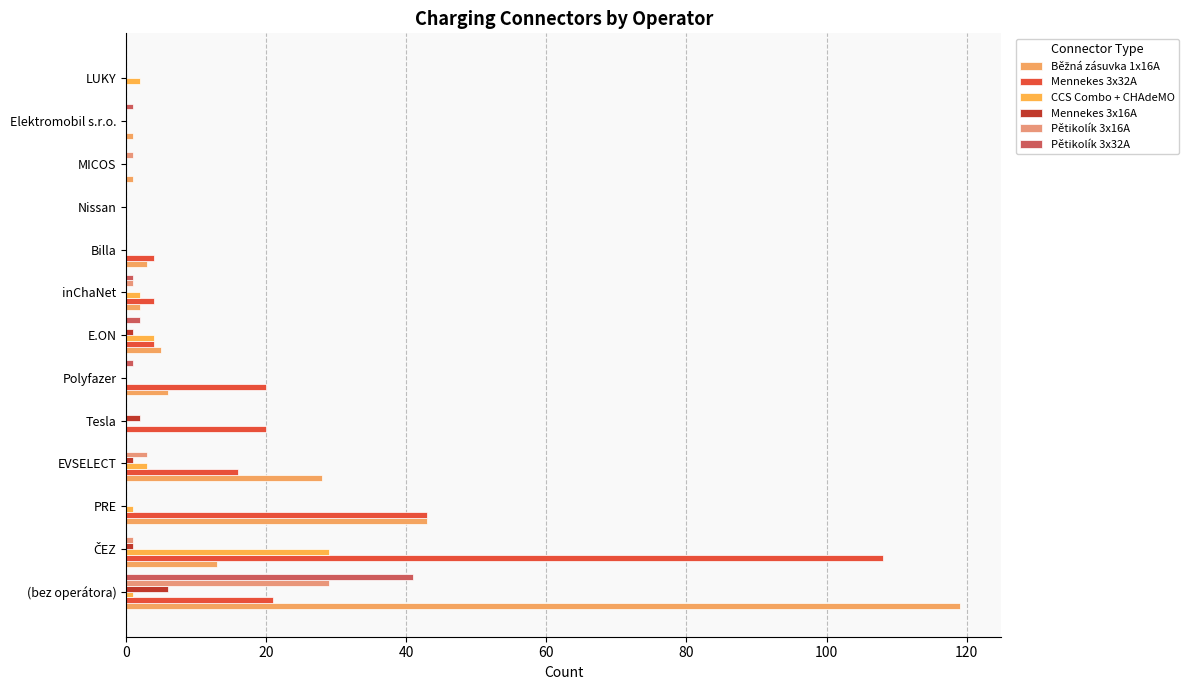

Count the number of data series in this chart.

6